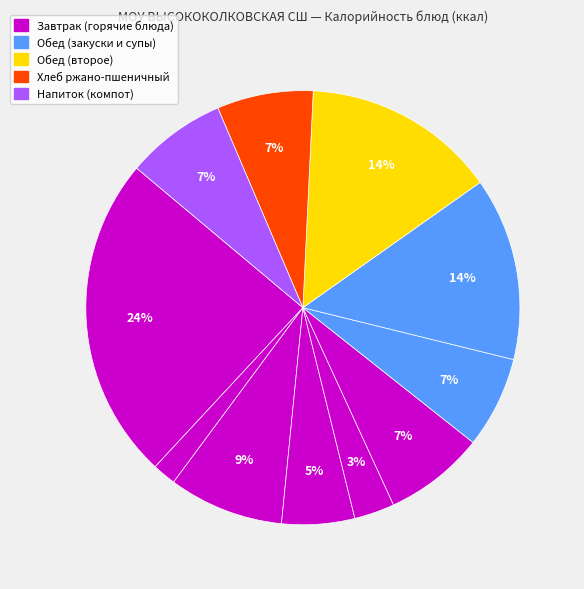

Does any single category account for the majority?

No